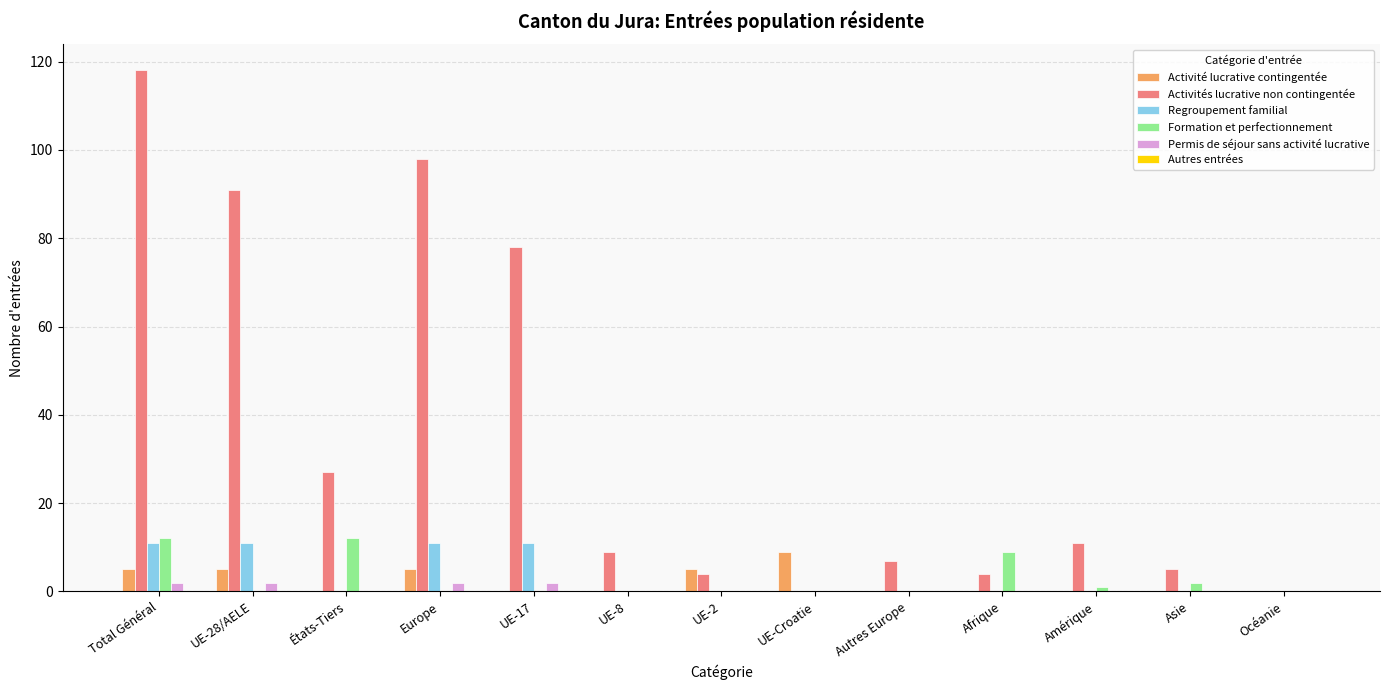

What is the sum of the Activités lucrative non contingentée values at UE-28/AELE and Afrique?

95